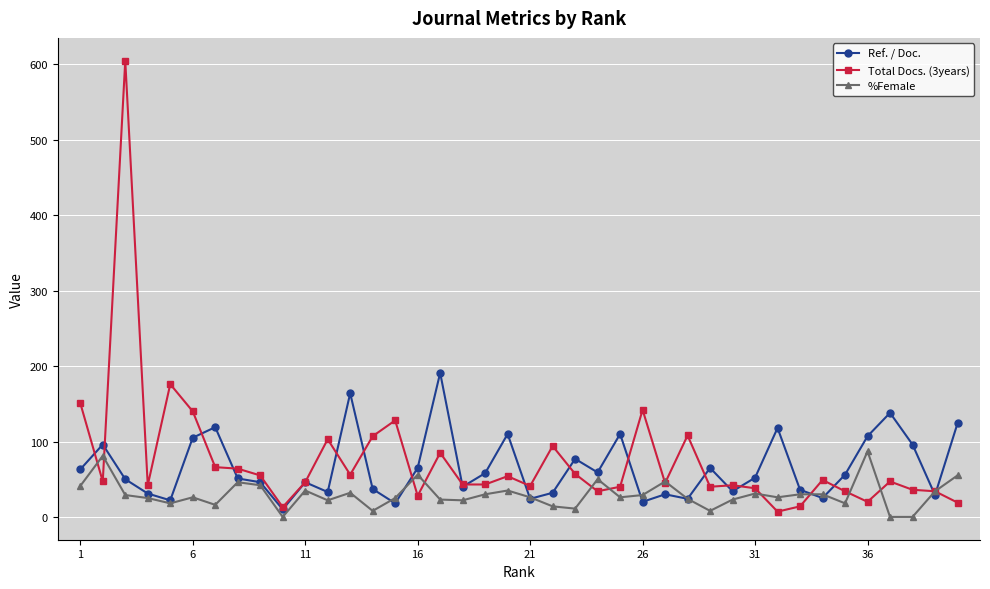

List the series in order of their peak value, lowest first.

%Female, Ref. / Doc., Total Docs. (3years)